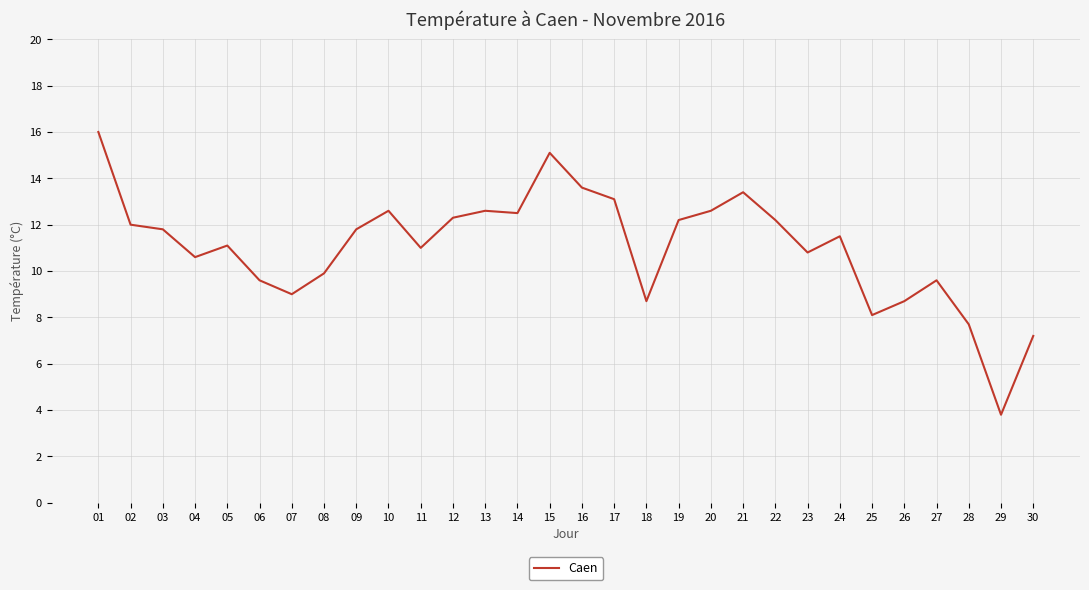

Reading left to right, list all the values displayed in this chart.

01=16.0	02=12.0	03=11.8	04=10.6	05=11.1	06=9.6	07=9.0	08=9.9	09=11.8	10=12.6	11=11.0	12=12.3	13=12.6	14=12.5	15=15.1	16=13.6	17=13.1	18=8.7	19=12.2	20=12.6	21=13.4	22=12.2	23=10.8	24=11.5	25=8.1	26=8.7	27=9.6	28=7.7	29=3.8	30=7.2